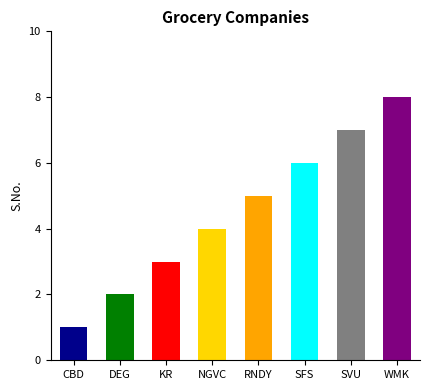

At which category does the chart reach its peak across all series?

WMK